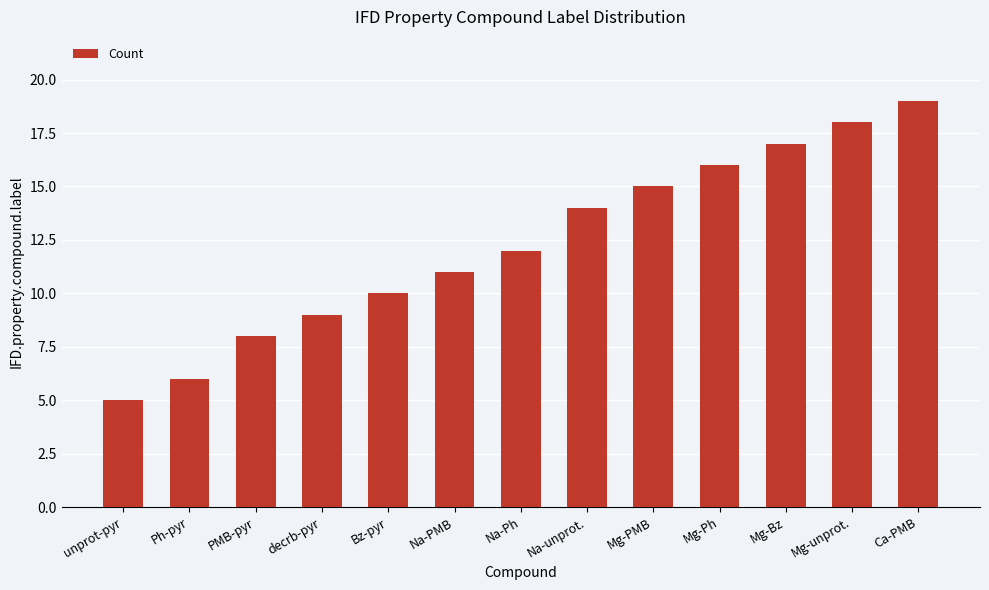

Between Bz-pyr and Na-Ph, which is larger?

Na-Ph